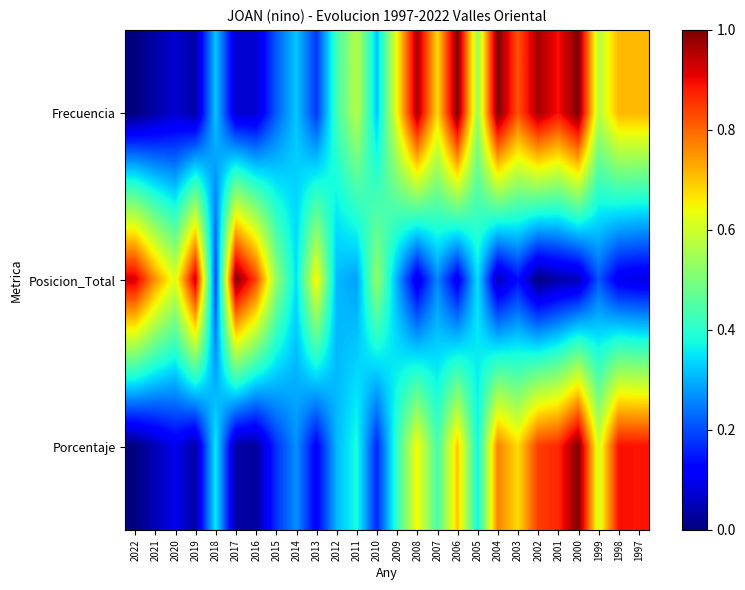

Reading right to left, extract all data points from this chart.

Frecuencia: 1997=0.7	1998=0.7	1999=0.6	2000=1.0	2001=0.9	2002=1.0	2003=0.8	2004=1.0	2005=0.5	2006=1.0	2007=0.7	2008=1.0	2009=0.6	2010=0.3	2011=0.6	2012=0.4	2013=0.2	2014=0.3	2015=0.2	2016=0.1	2017=0.1	2018=0.3	2019=0.0	2020=0.1	2021=0.0	2022=0.0
Posicion_Total: 1997=0.1	1998=0.1	1999=0.2	2000=0.0	2001=0.0	2002=0.0	2003=0.1	2004=0.0	2005=0.3	2006=0.1	2007=0.3	2008=0.1	2009=0.3	2010=0.5	2011=0.3	2012=0.3	2013=0.7	2014=0.3	2015=0.5	2016=0.8	2017=1.0	2018=0.2	2019=0.9	2020=0.6	2021=0.8	2022=0.9
Porcentaje: 1997=0.9	1998=0.9	1999=0.6	2000=1.0	2001=0.9	2002=0.8	2003=0.7	2004=0.8	2005=0.4	2006=0.7	2007=0.4	2008=0.6	2009=0.4	2010=0.2	2011=0.4	2012=0.3	2013=0.1	2014=0.3	2015=0.2	2016=0.0	2017=0.0	2018=0.4	2019=0.0	2020=0.1	2021=0.0	2022=0.0